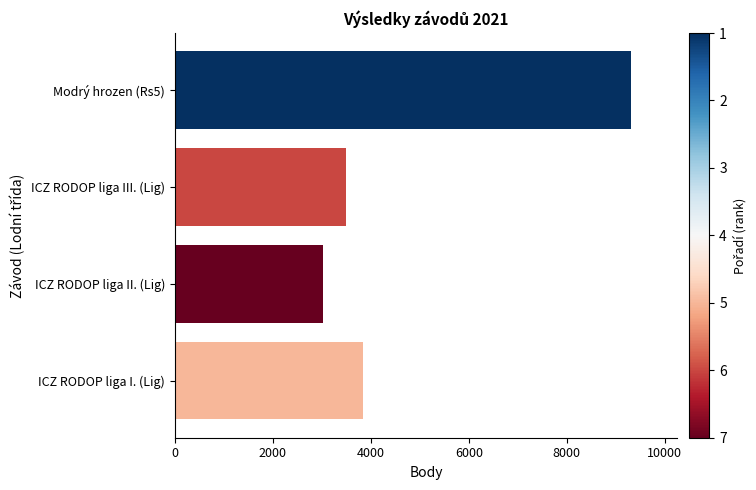

What is the label of the 4th bar from the bottom?

Modrý hrozen (Rs5)